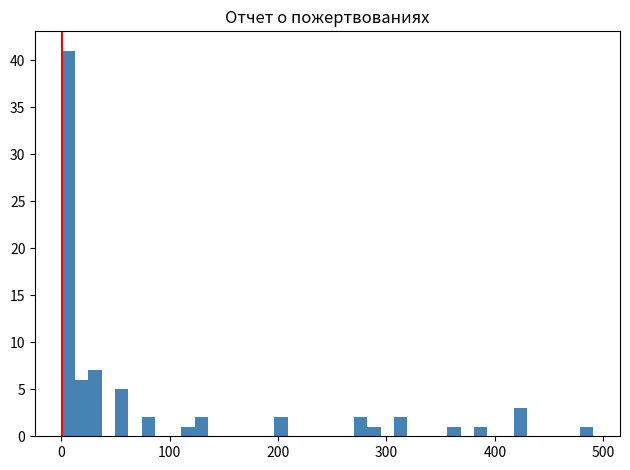

Around what value on the x-axis is the tallest bar? Give the approximate position of its centre, as read against the axis.

10